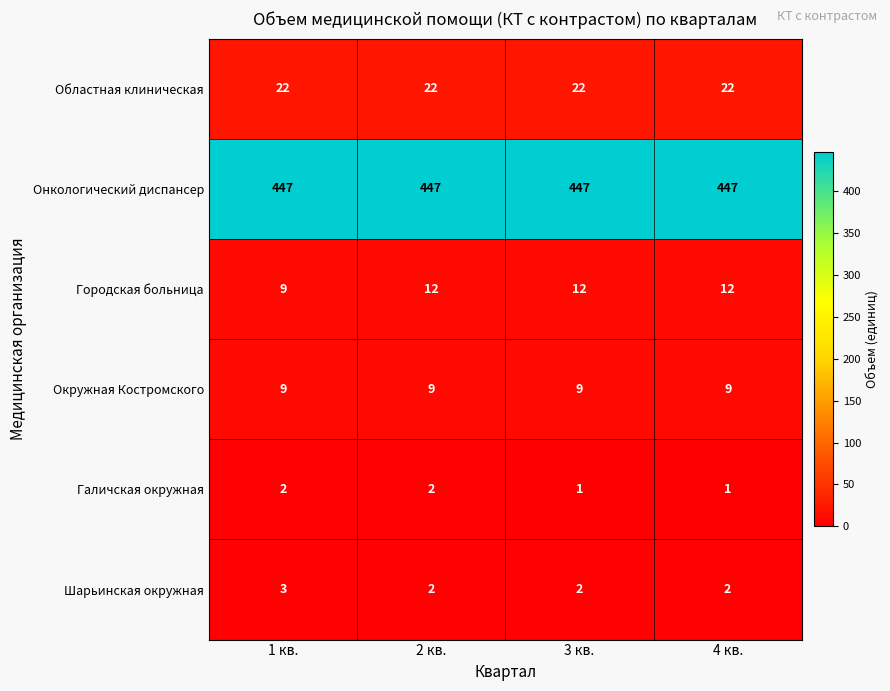

Is the value of Окружная Костромского at 2 кв. greater than the value of Онкологический диспансер at 3 кв.?

No